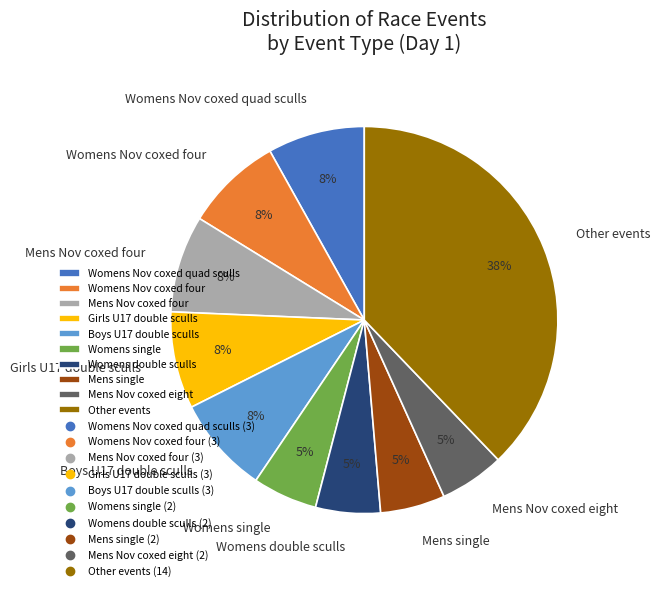

What is the largest slice in the pie chart?

Other events